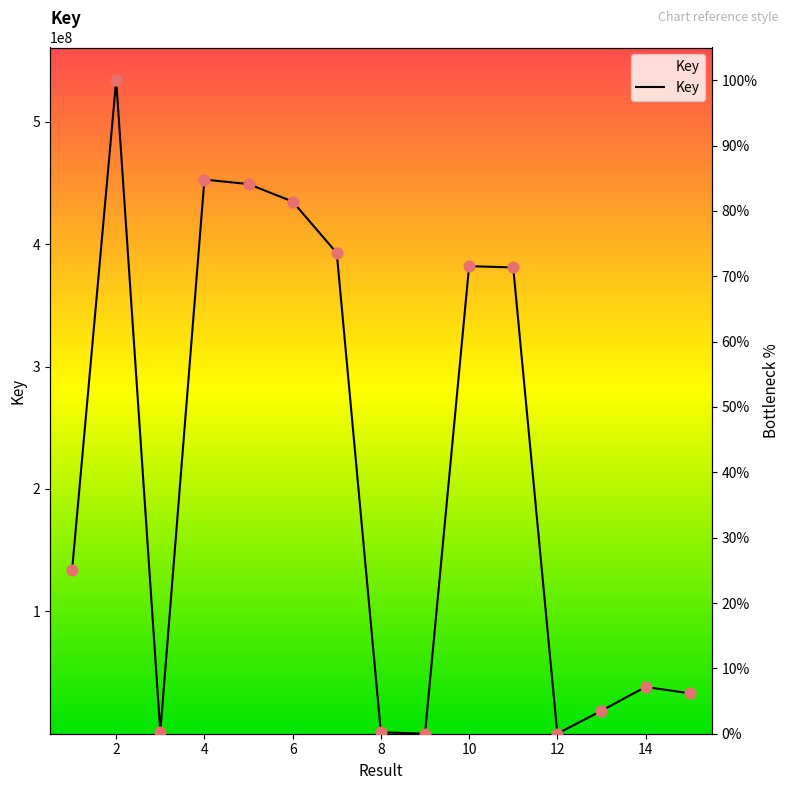

Which has a higher value, 15 or 6?

6